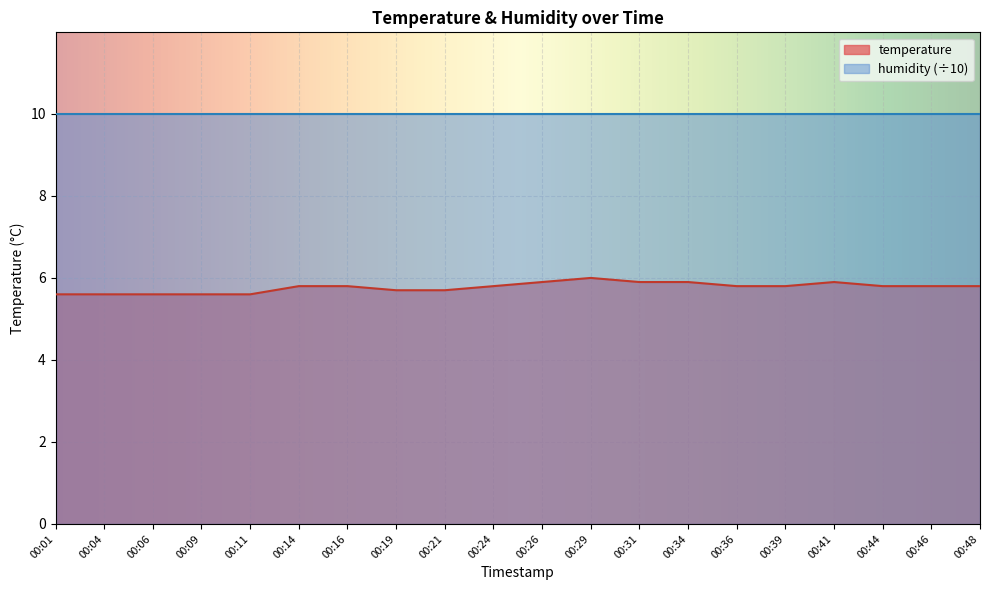

Reading right to left, list all the values displayed in this chart.

5.8	5.8	5.8	5.9	5.8	5.8	5.9	5.9	6.0	5.9	5.8	5.7	5.7	5.8	5.8	5.6	5.6	5.6	5.6	5.6